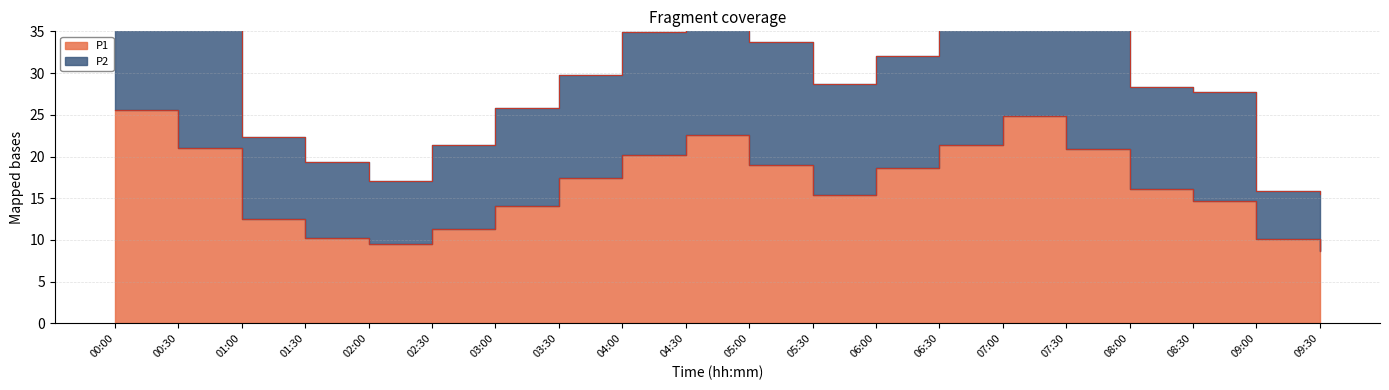

Which category has the lowest value in the P2 series?

09:30